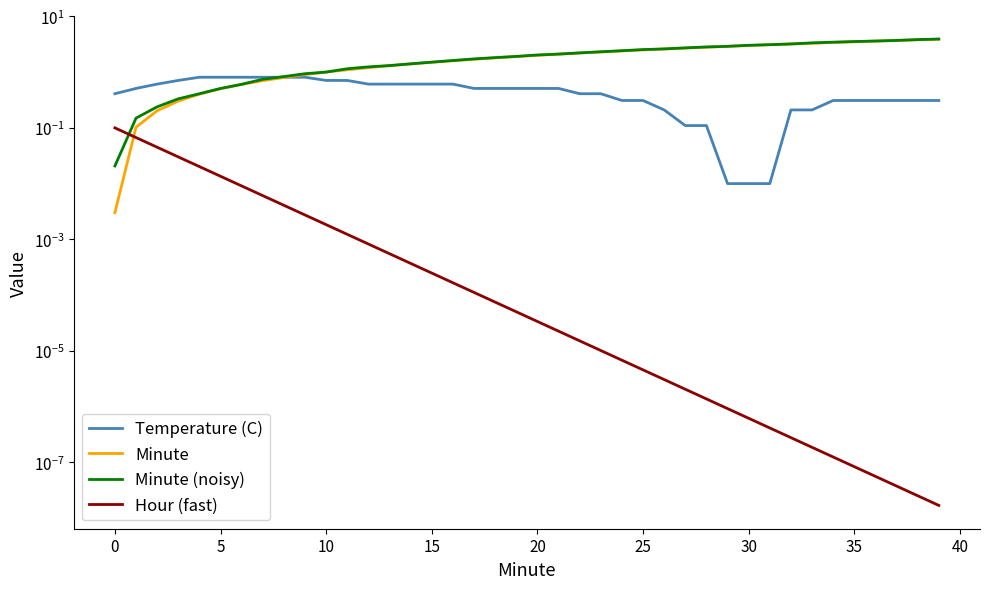

How many values in the Minute series exceed 2?

20